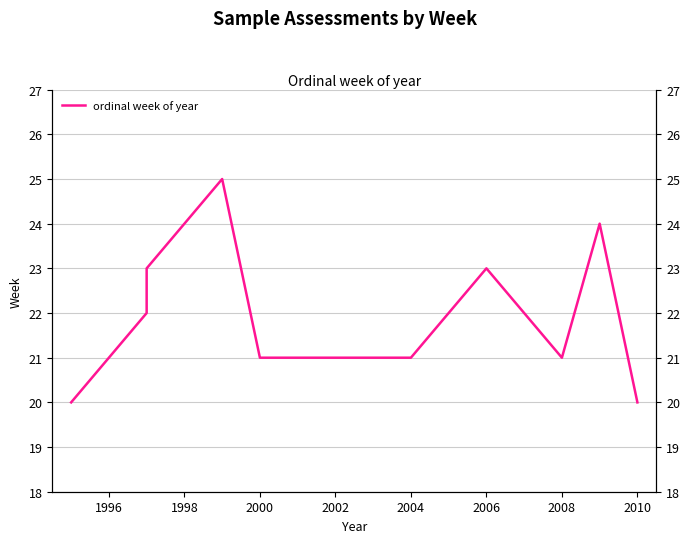

Is it true that the value at 2008 is 10?

False